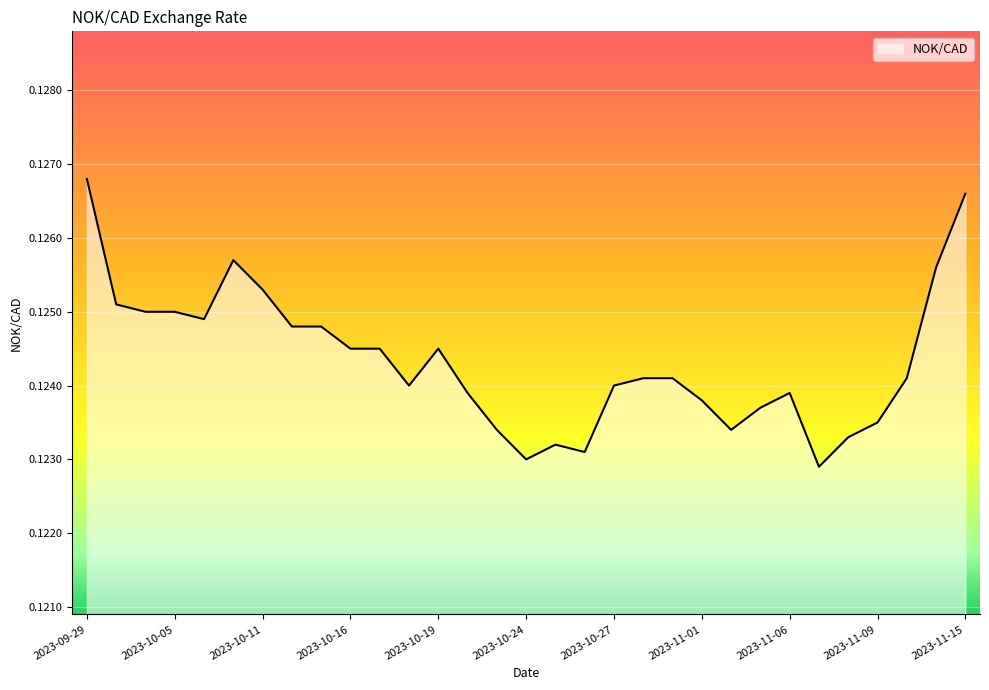

Does the chart have visible grid lines?

Yes